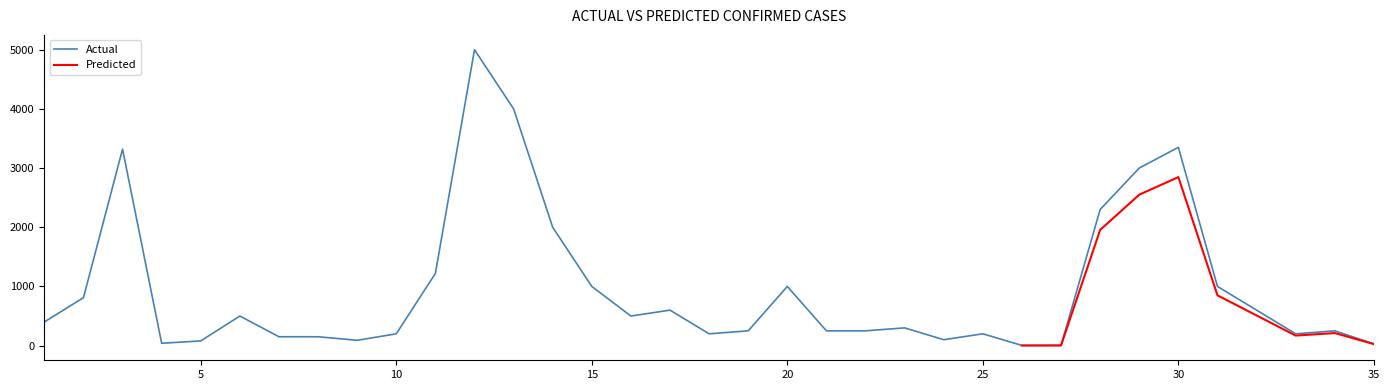

At which label is the value closest to 2501?

28